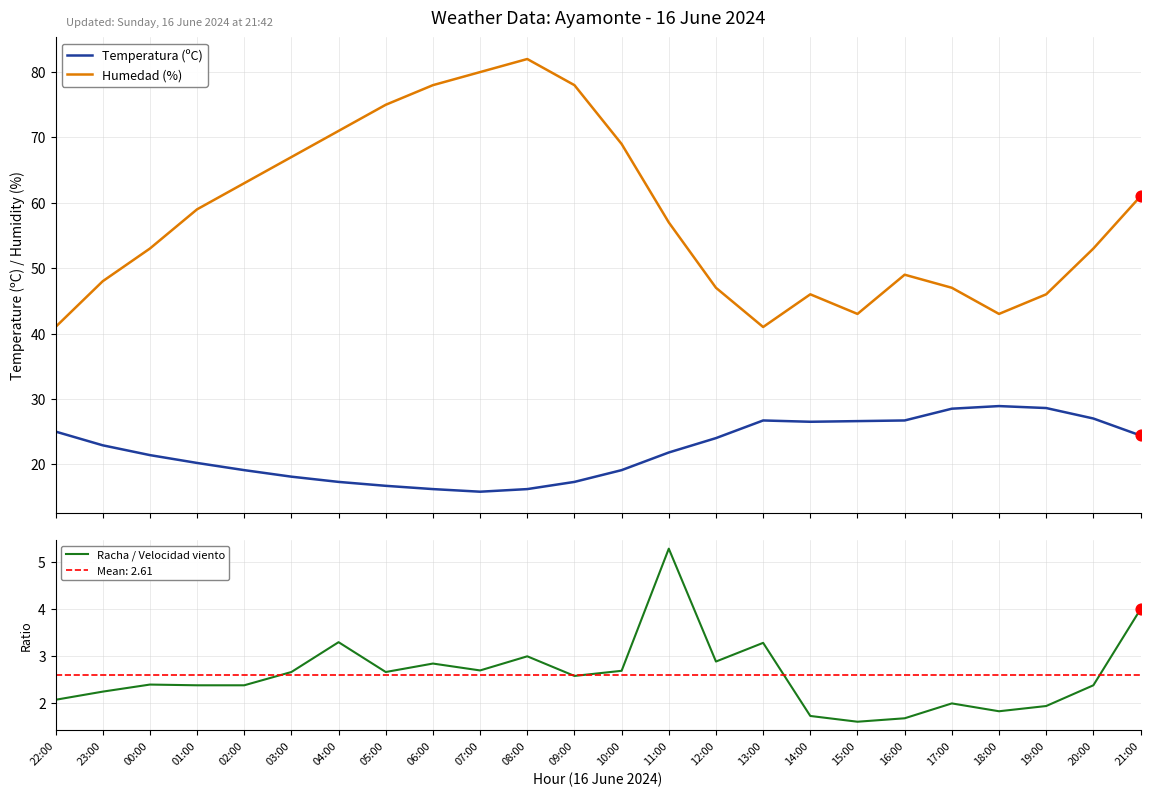

What are all the series names shown in the legend?

Temperatura (ºC), Humedad (%), Racha / Velocidad viento